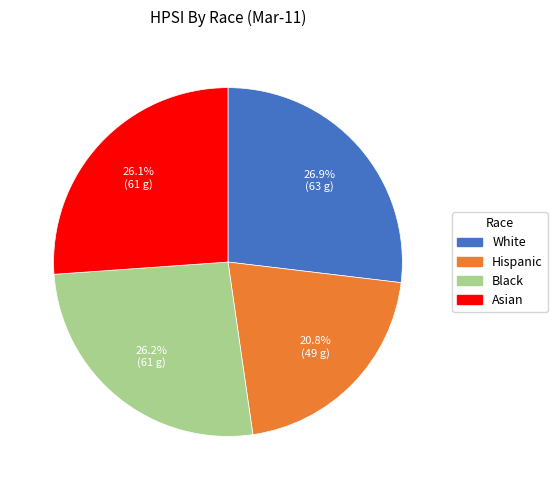

True or false: White accounts for 17% of the total.

False